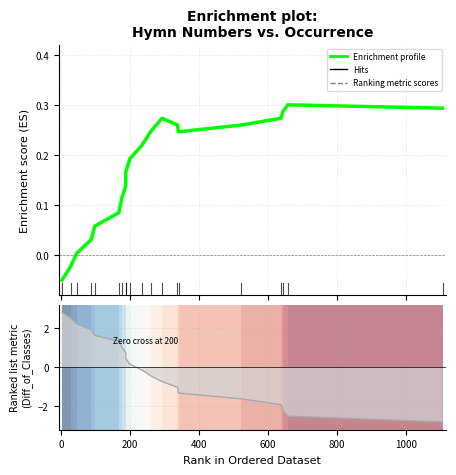

What is the minimum value shown in the chart?

-0.1